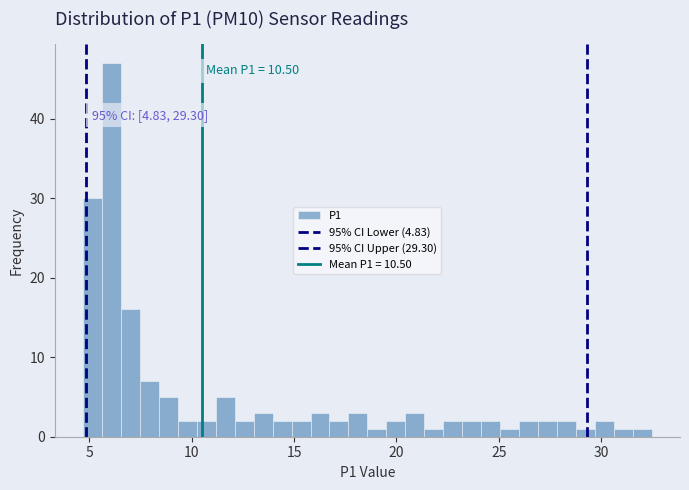

Read against the x-axis, roughly where is the centre of the tallest bar?

6.0